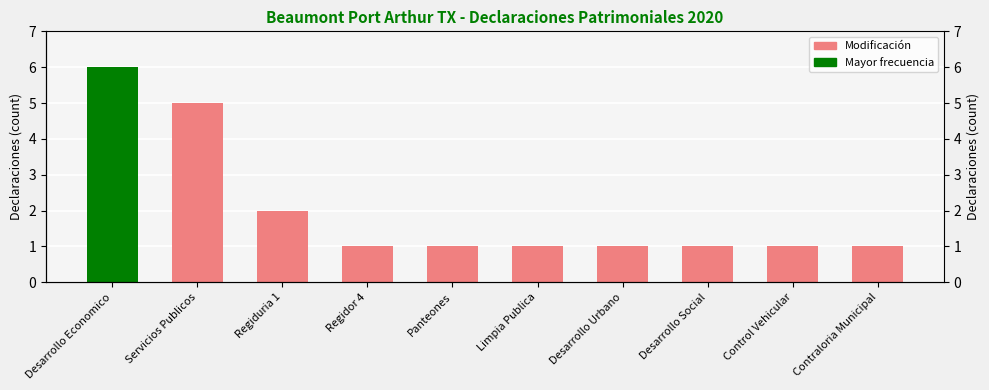

What is the maximum value shown in the chart?

6